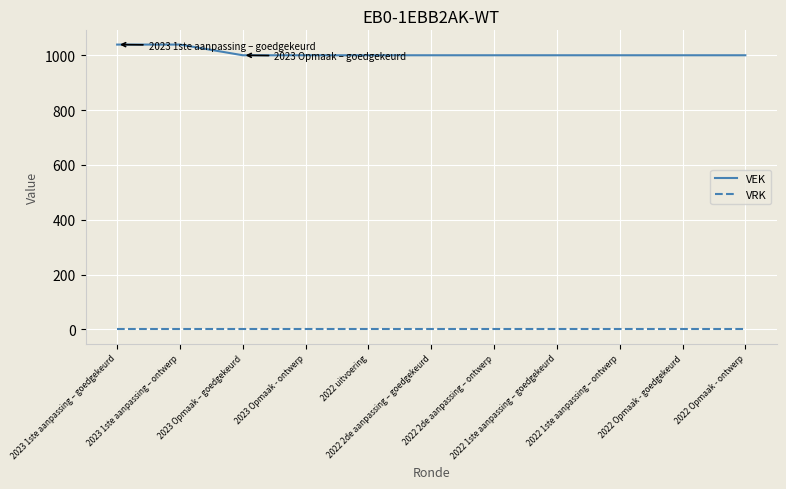

Reading left to right, extract all data points from this chart.

VEK: 2023 1ste aanpassing – goedgekeurd=1039	2023 1ste aanpassing – ontwerp=1039	2023 Opmaak – goedgekeurd=1000	2023 Opmaak - ontwerp=1000	2022 uitvoering=1000	2022 2de aanpassing – goedgekeurd=1000	2022 2de aanpassing – ontwerp=1000	2022 1ste aanpassing – goedgekeurd=1000	2022 1ste aanpassing – ontwerp=1000	2022 Opmaak - goedgekeurd=1000	2022 Opmaak - ontwerp=1000
VRK: 2023 1ste aanpassing – goedgekeurd=0	2023 1ste aanpassing – ontwerp=0	2023 Opmaak – goedgekeurd=0	2023 Opmaak - ontwerp=0	2022 uitvoering=0	2022 2de aanpassing – goedgekeurd=0	2022 2de aanpassing – ontwerp=0	2022 1ste aanpassing – goedgekeurd=0	2022 1ste aanpassing – ontwerp=0	2022 Opmaak - goedgekeurd=0	2022 Opmaak - ontwerp=0